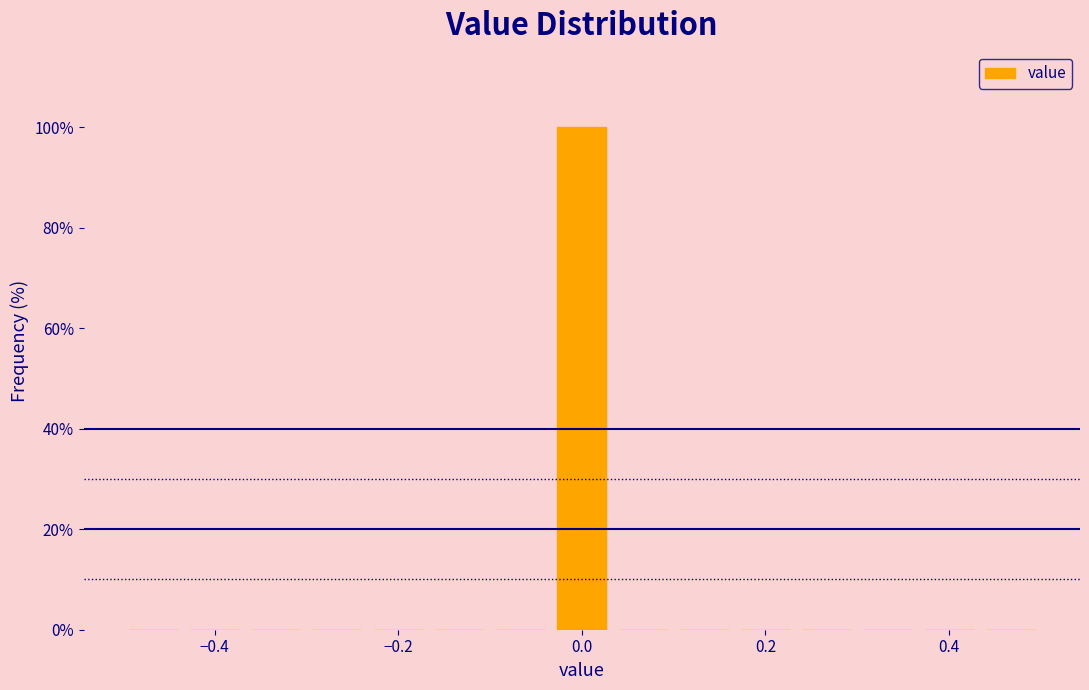

Read against the x-axis, roughly where is the centre of the tallest bar?

0.00